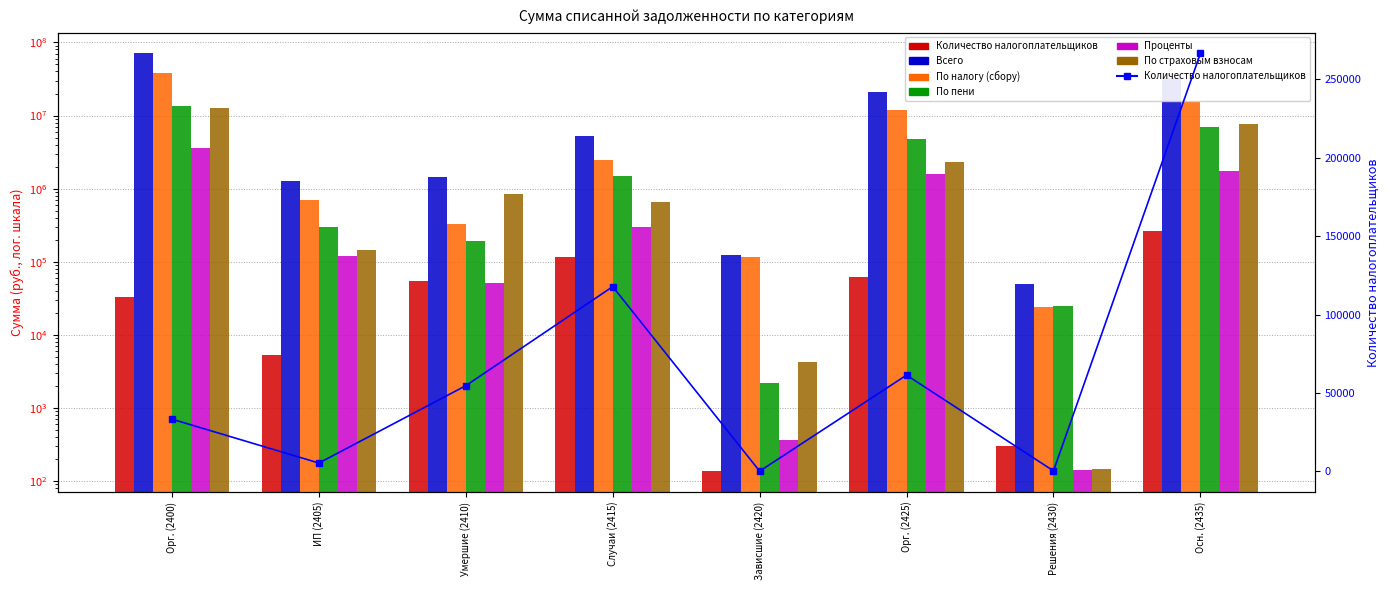

Is it true that Проценты equals 461758 at Случаи (2415)?

False